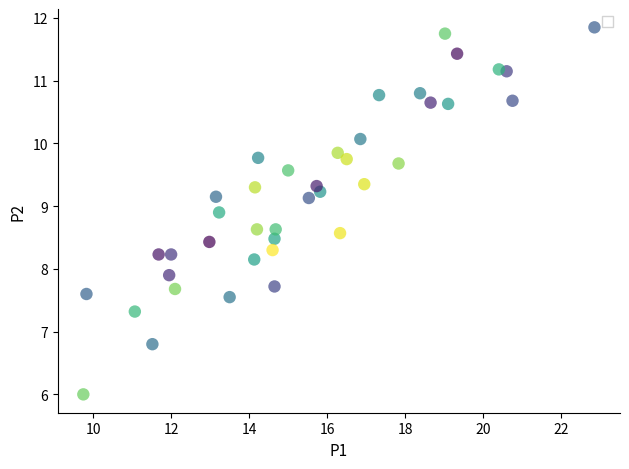

What is the range of X values (max minus min)?

13.1